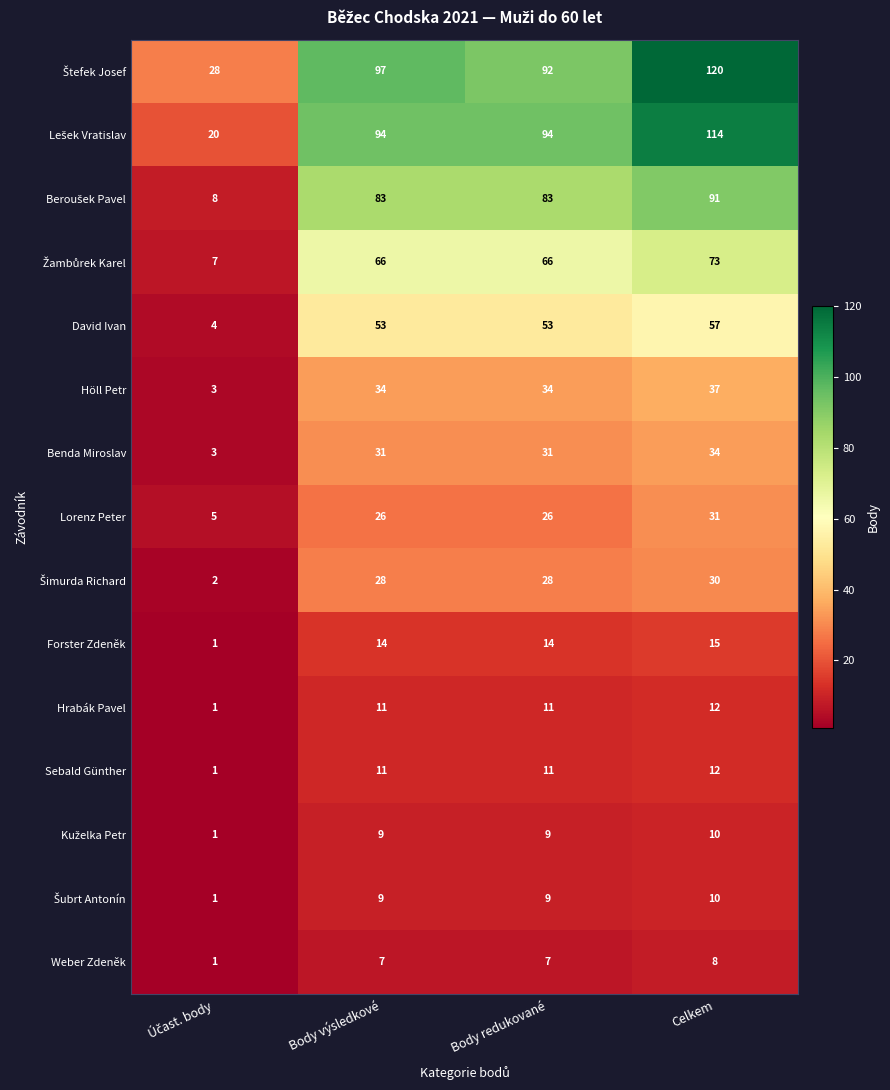

What is the highest value of the Benda Miroslav series?

34